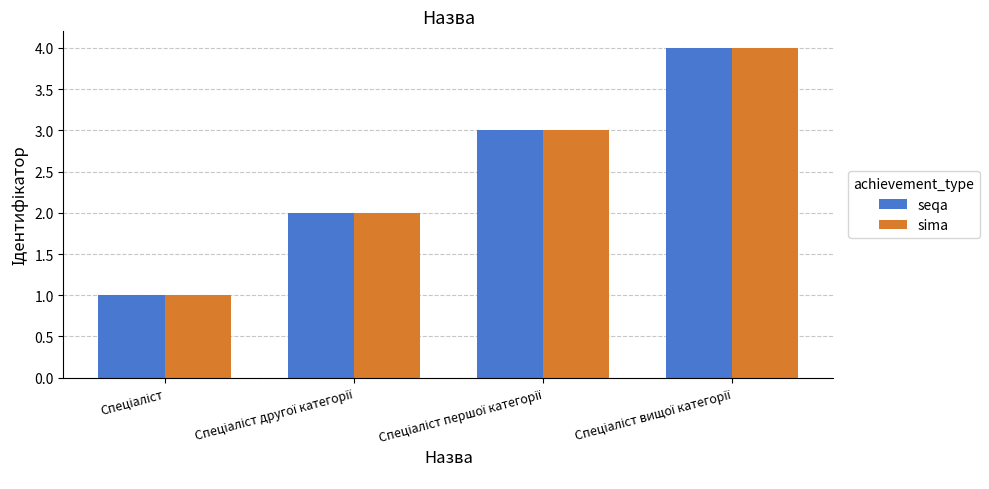

What is the difference between the maximum and minimum values in the seqa series?

3